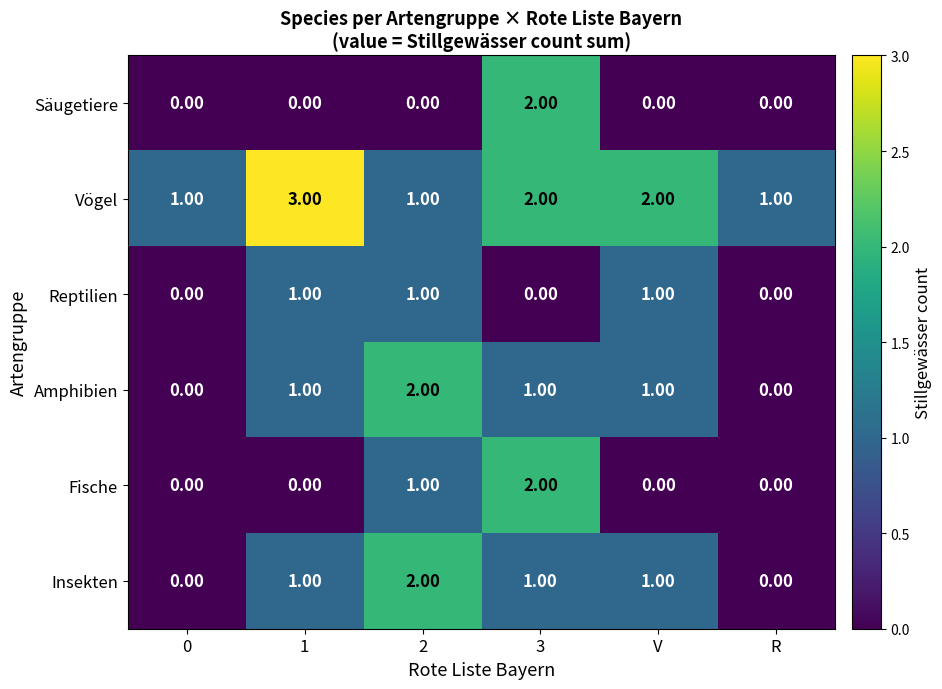

Between 2 and 3, which series saw the biggest shift?

Säugetiere